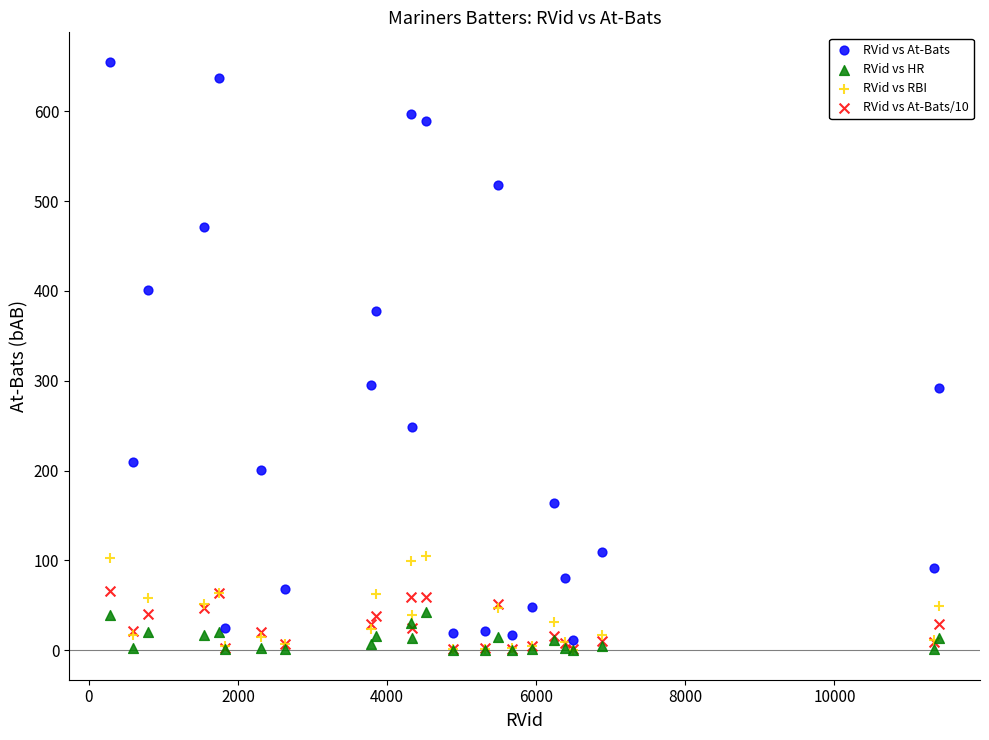

Which series has the widest spread of Y values?

RVid vs At-Bats